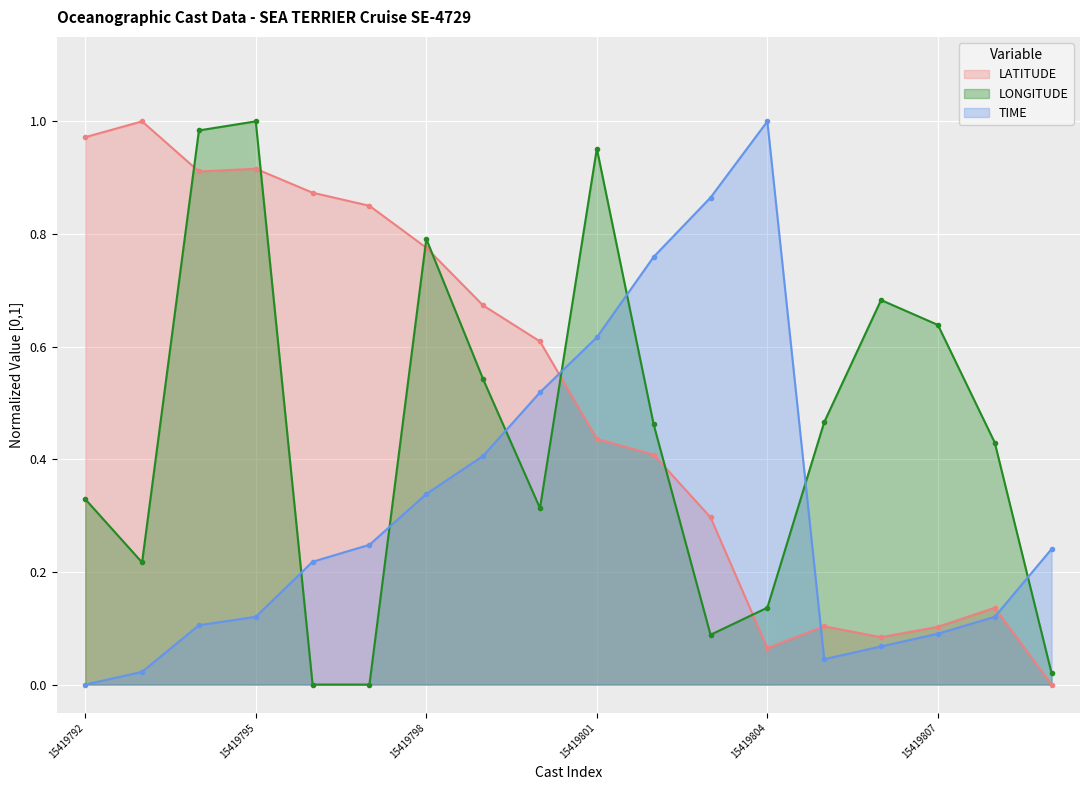

Which category has the highest value across all series?

15419793